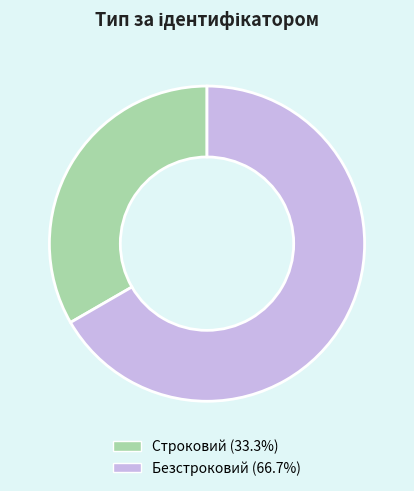

Between Строковий and Безстроковий, which is larger?

Безстроковий